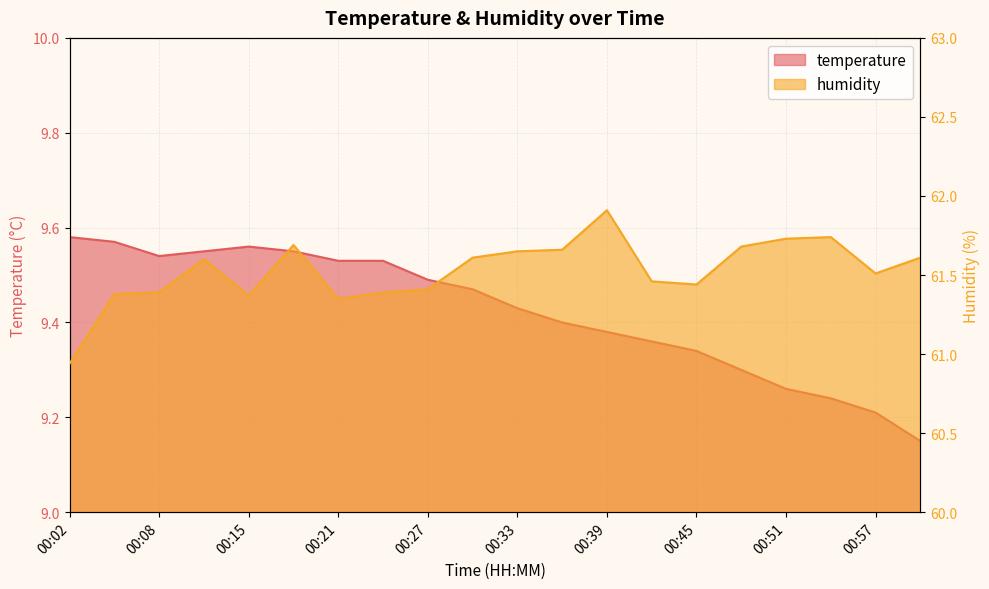

Which series has the widest spread of values?

humidity